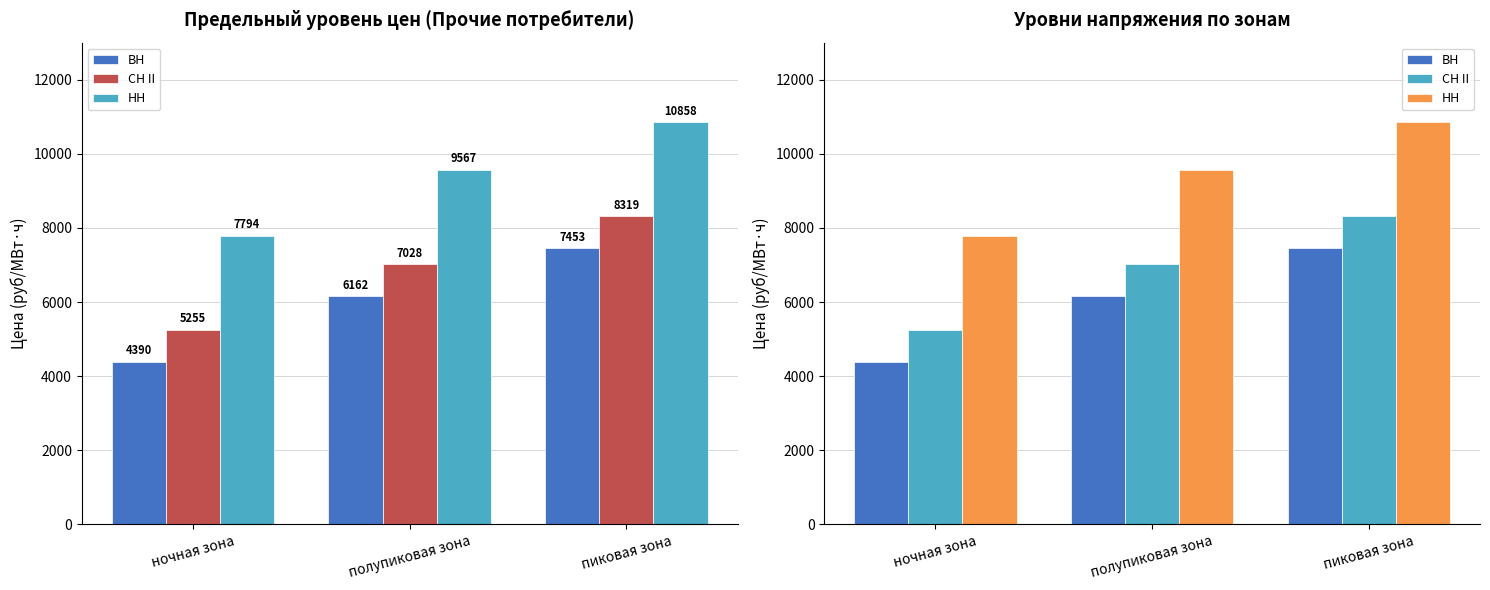

Rank the series by their maximum value, from lowest to highest.

ВН, СН II, НН